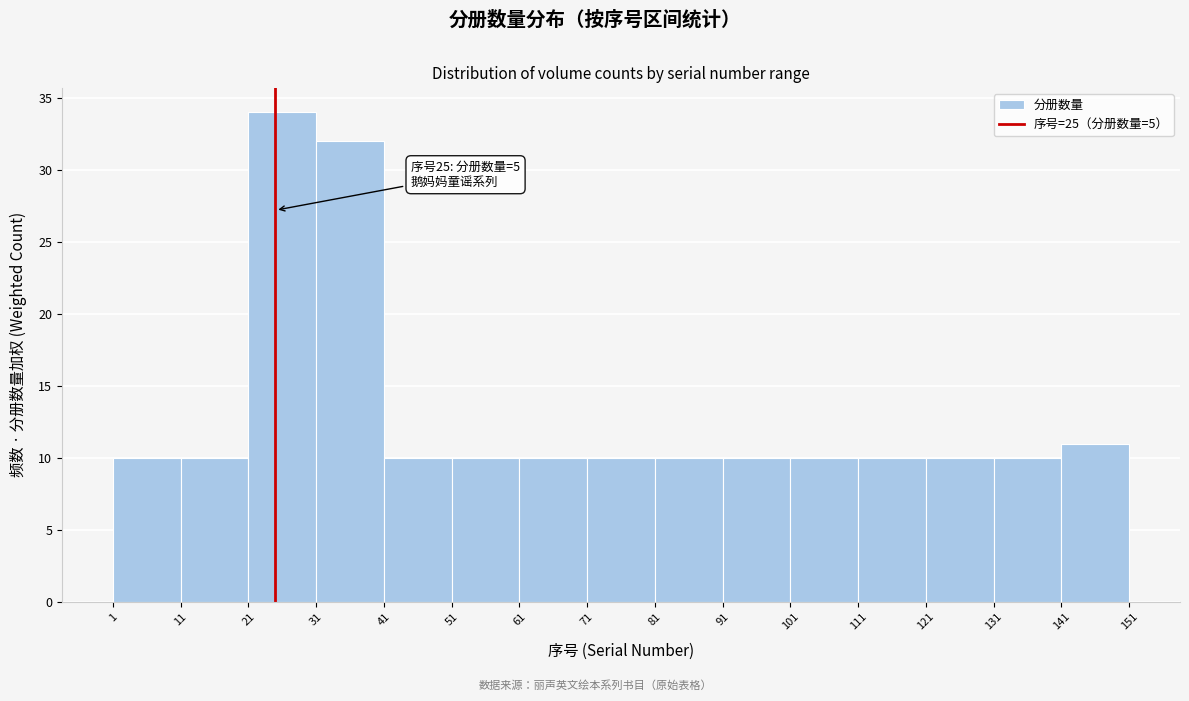

Over which range of the x-axis is the bar tallest?

21 to 31